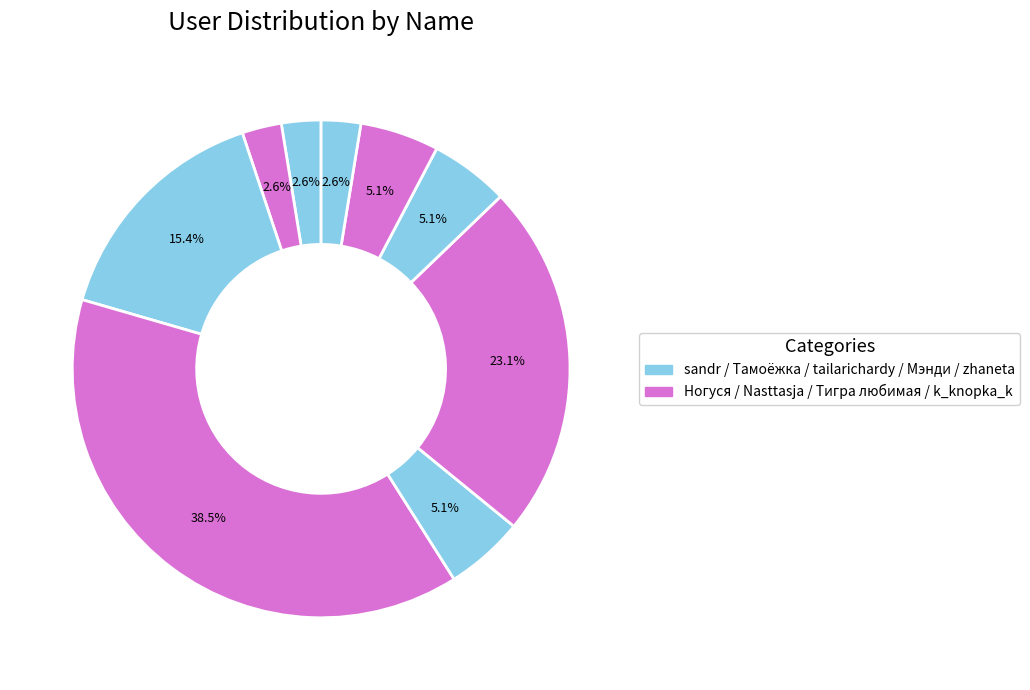

Which category has the biggest portion of the pie?

Nasttasja